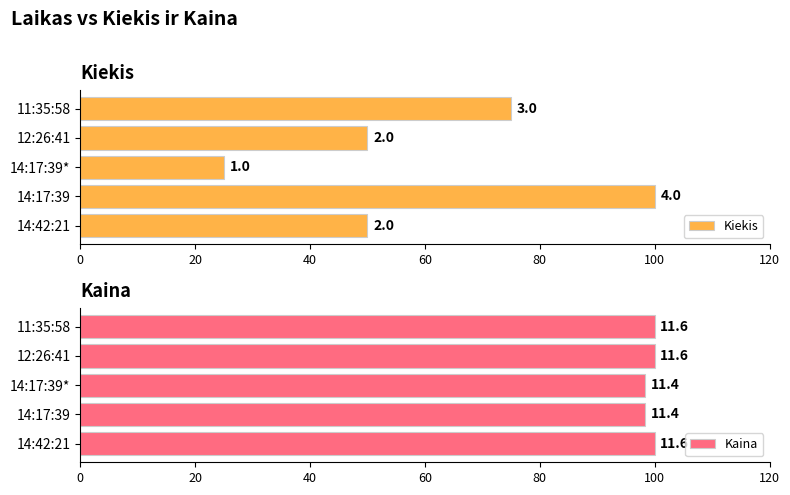

The Kaina series shows 53.1 at 40. True or false?

False